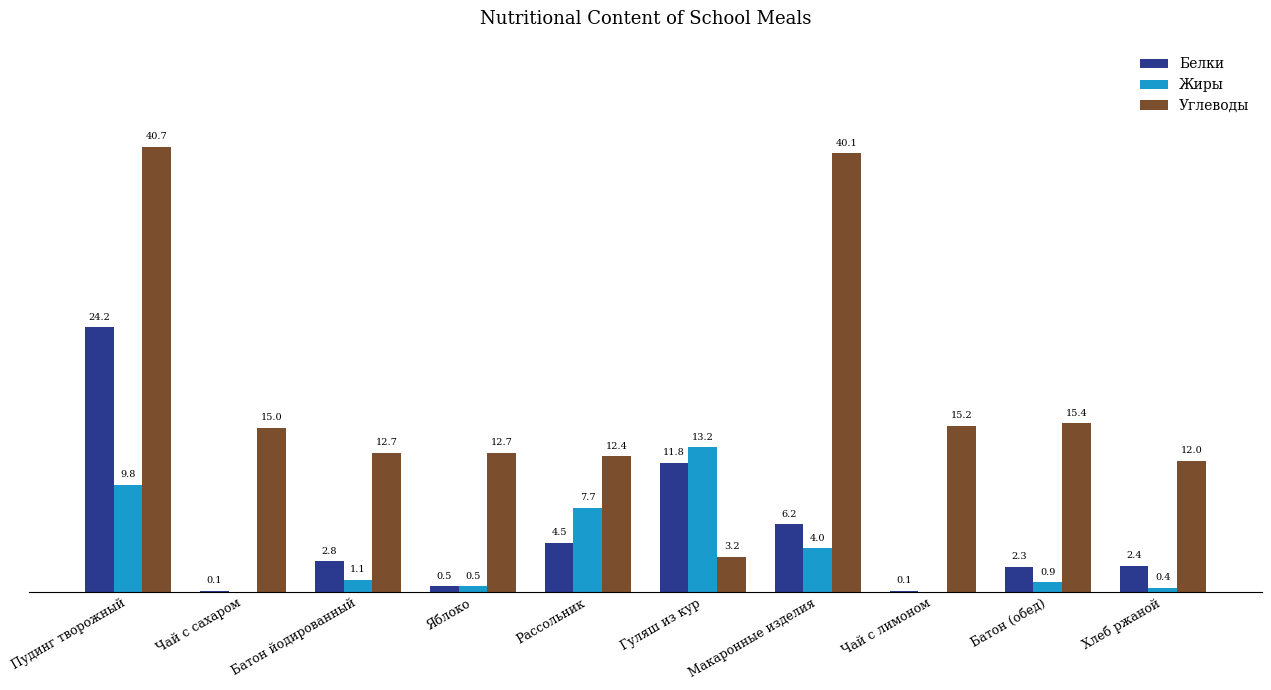

Which category has the highest value in the Жиры series?

Гуляш из кур